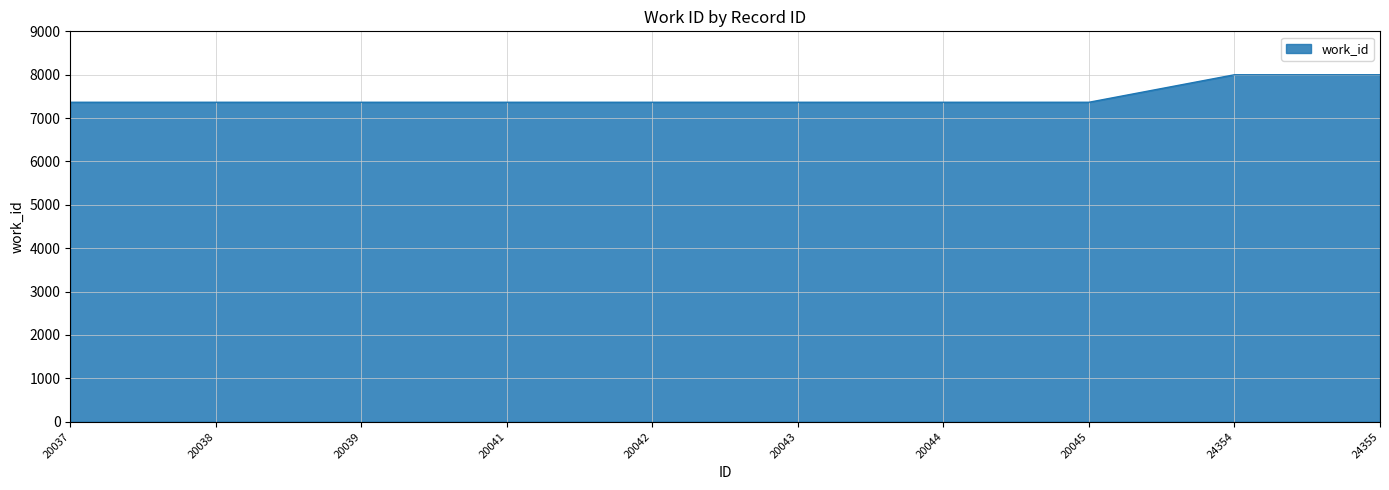

True or false: the data shows 3033 at 24355.

False